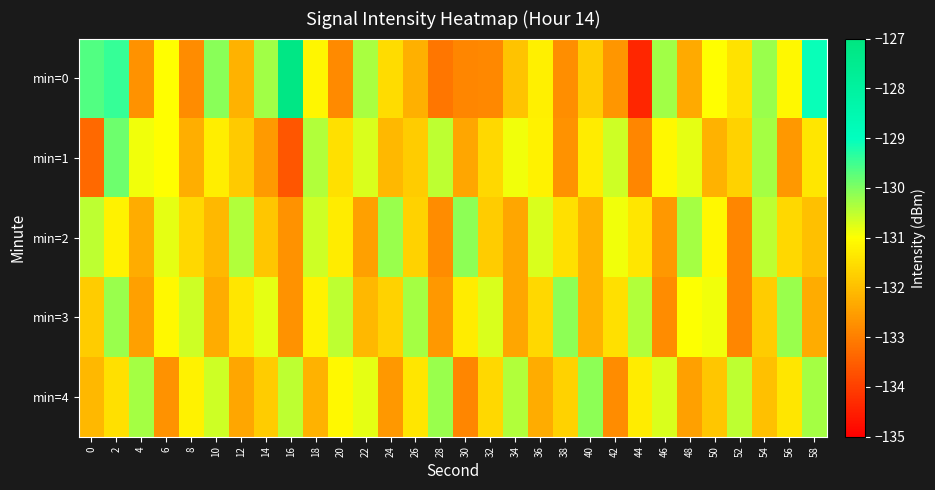

Reading right to left, what are all the values shown in this chart?

min=0: 58=-129.1	56=-131.1	54=-130.2	52=-131.4	50=-131.0	48=-132.3	46=-130.3	44=-134.4	42=-132.6	40=-131.8	38=-132.8	36=-131.2	34=-131.9	32=-132.9	30=-132.9	28=-133.2	26=-132.2	24=-131.5	22=-130.3	20=-132.8	18=-131.1	16=-127.2	14=-130.3	12=-132.2	10=-130.1	8=-132.8	6=-131.0	4=-132.7	2=-129.4	0=-129.6
min=1: 58=-131.4	56=-132.6	54=-130.3	52=-131.7	50=-132.2	48=-130.8	46=-131.1	44=-132.9	42=-130.6	40=-131.3	38=-132.7	36=-131.2	34=-130.9	32=-131.6	30=-132.4	28=-130.5	26=-131.8	24=-132.1	22=-130.7	20=-131.5	18=-130.4	16=-133.6	14=-132.6	12=-131.8	10=-131.3	8=-132.3	6=-131.0	4=-130.9	2=-129.9	0=-133.3
min=2: 58=-132.0	56=-131.6	54=-130.5	52=-132.9	50=-131.1	48=-130.3	46=-132.6	44=-131.4	42=-130.9	40=-132.2	38=-131.5	36=-130.7	34=-132.4	32=-131.8	30=-130.1	28=-132.8	26=-131.7	24=-130.2	22=-132.5	20=-131.3	18=-130.6	16=-132.7	14=-131.9	12=-130.4	10=-132.1	8=-131.6	6=-130.8	4=-132.3	2=-131.2	0=-130.5
min=3: 58=-132.3	56=-130.2	54=-131.8	52=-132.9	50=-130.9	48=-131.0	46=-132.8	44=-130.4	42=-131.5	40=-132.2	38=-130.1	36=-131.6	34=-132.4	32=-130.7	30=-131.3	28=-132.6	26=-130.3	24=-131.7	22=-132.1	20=-130.5	18=-131.2	16=-132.7	14=-130.8	12=-131.4	10=-132.3	8=-130.6	6=-131.1	4=-132.5	2=-130.2	0=-131.8
min=4: 58=-130.3	56=-131.4	54=-132.0	52=-130.5	50=-131.9	48=-132.5	46=-130.7	44=-131.3	42=-132.8	40=-130.1	38=-131.7	36=-132.3	34=-130.4	32=-131.6	30=-132.9	28=-130.2	26=-131.4	24=-132.6	22=-130.8	20=-131.1	18=-132.2	16=-130.5	14=-131.8	12=-132.4	10=-130.6	8=-131.2	6=-132.7	4=-130.3	2=-131.5	0=-132.1